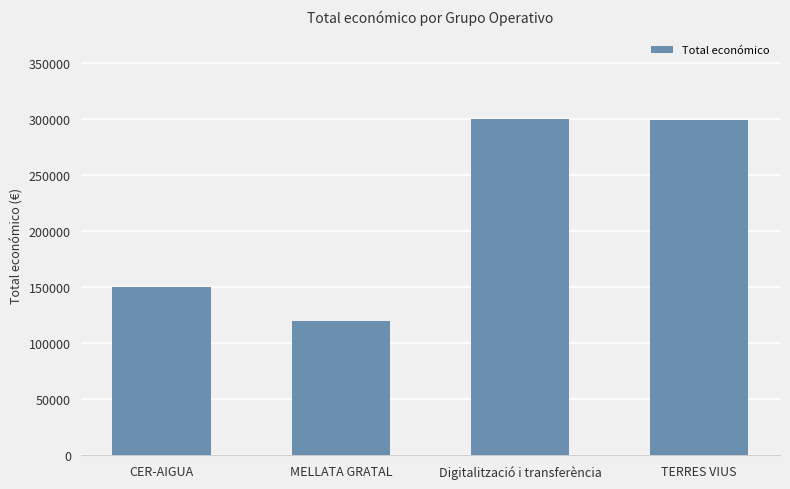

What is the minimum value shown in the chart?

120000